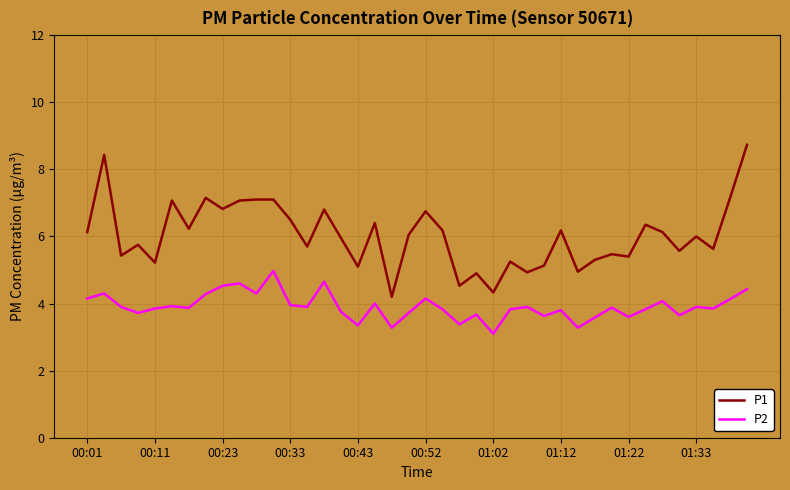

Which series has the largest range (max minus min)?

P1